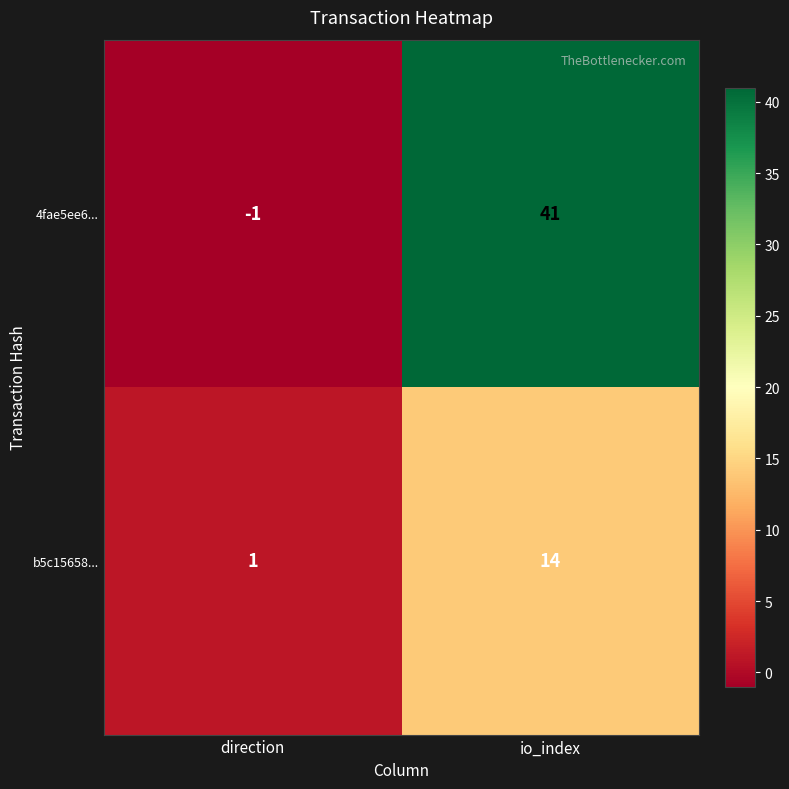

What is the sum of the b5c15658... values at io_index and direction?

15